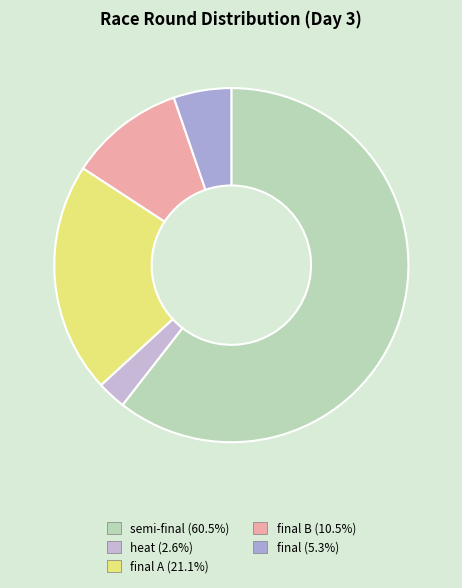

How many slices are in this pie chart?

5